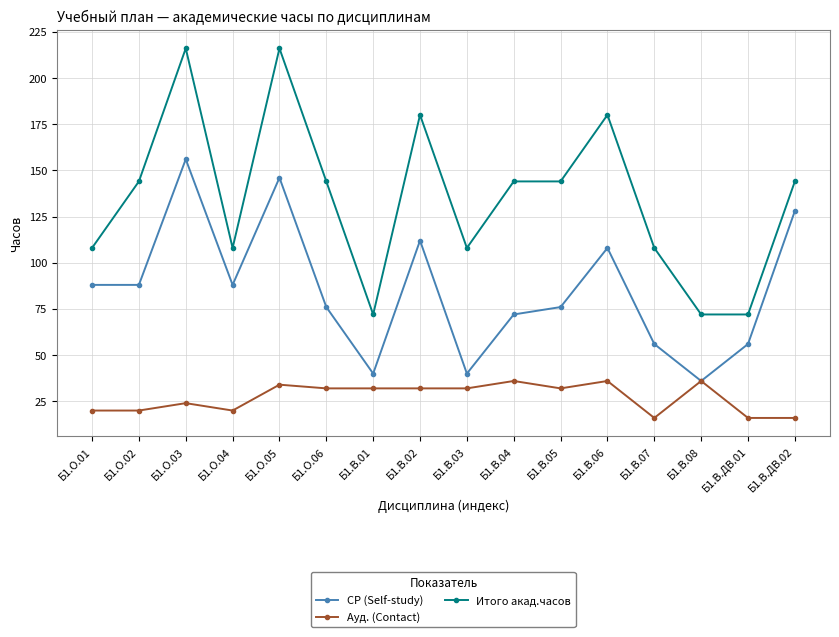

How many lines are shown in the chart?

3